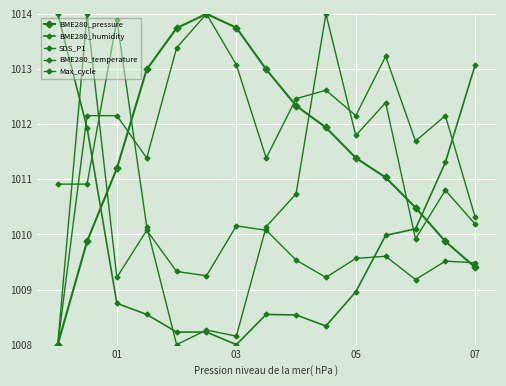

How many lines are shown in the chart?

5